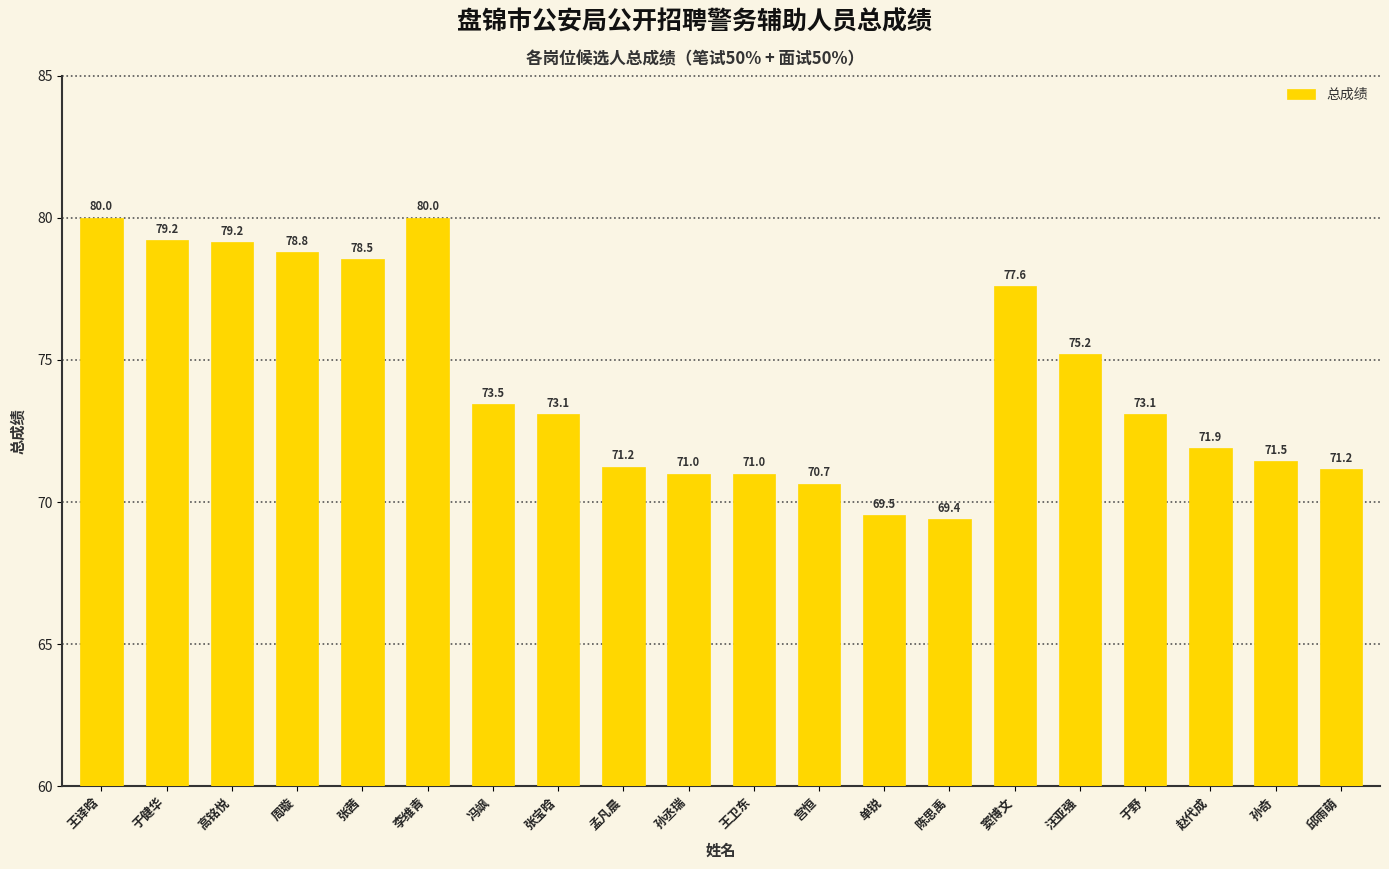

Is it true that the value at 孙奇 is 71.5?

True